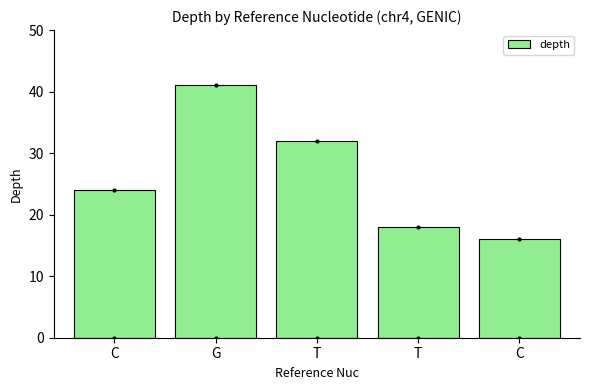

What is the sum of the values at G and T?

73